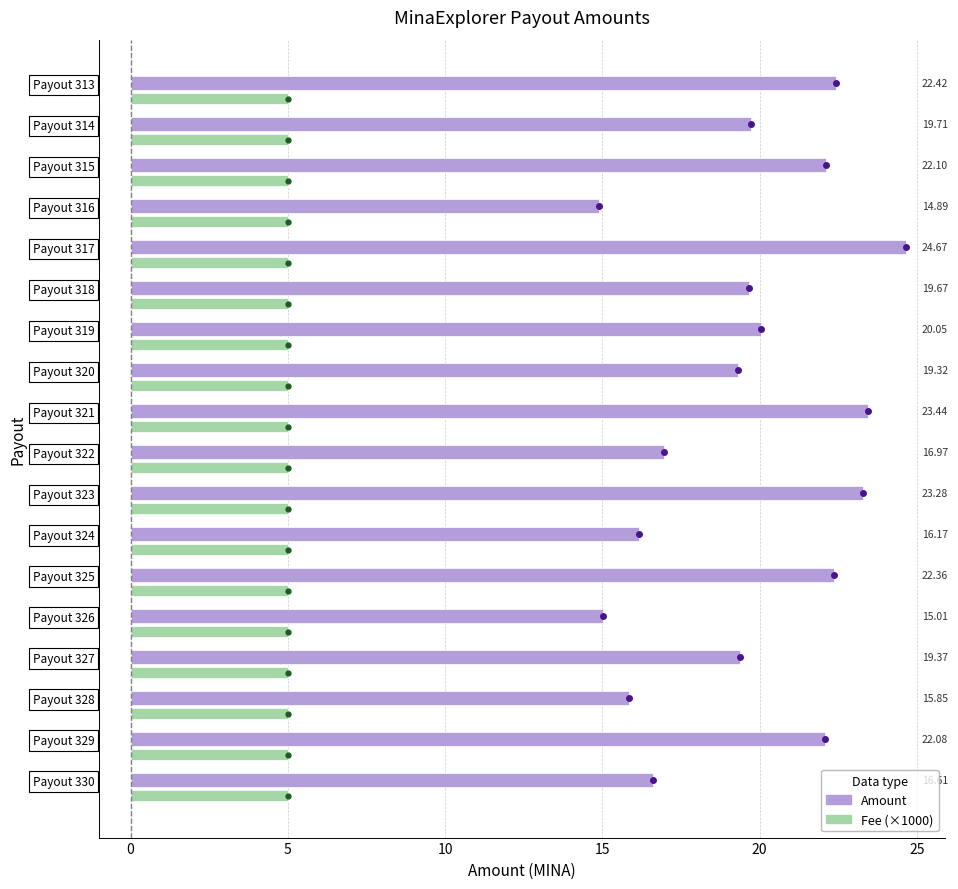

What is the average value of the Fee (×1000) series?

5.0